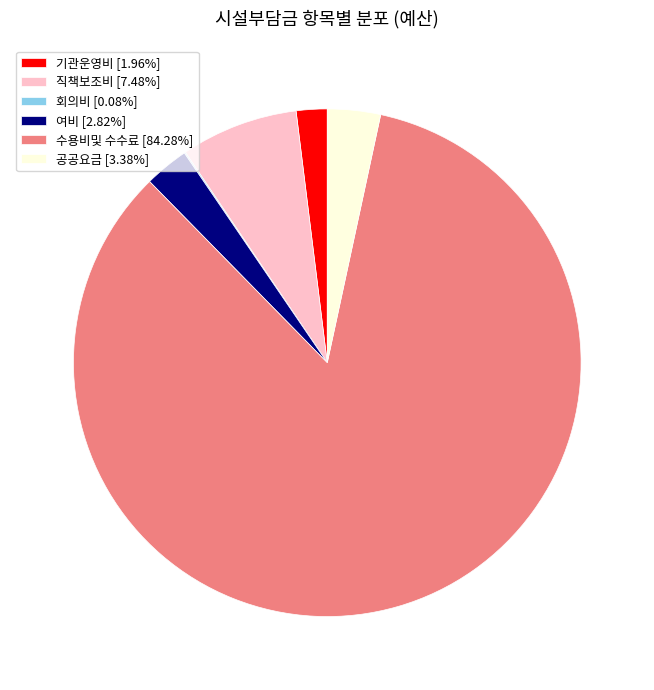

Which category has the biggest portion of the pie?

수용비및 수수료